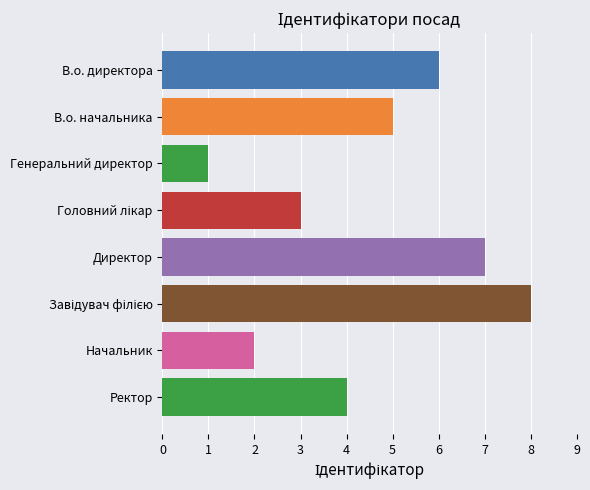

Reading bottom to top, extract all data points from this chart.

4	2	8	7	3	1	5	6